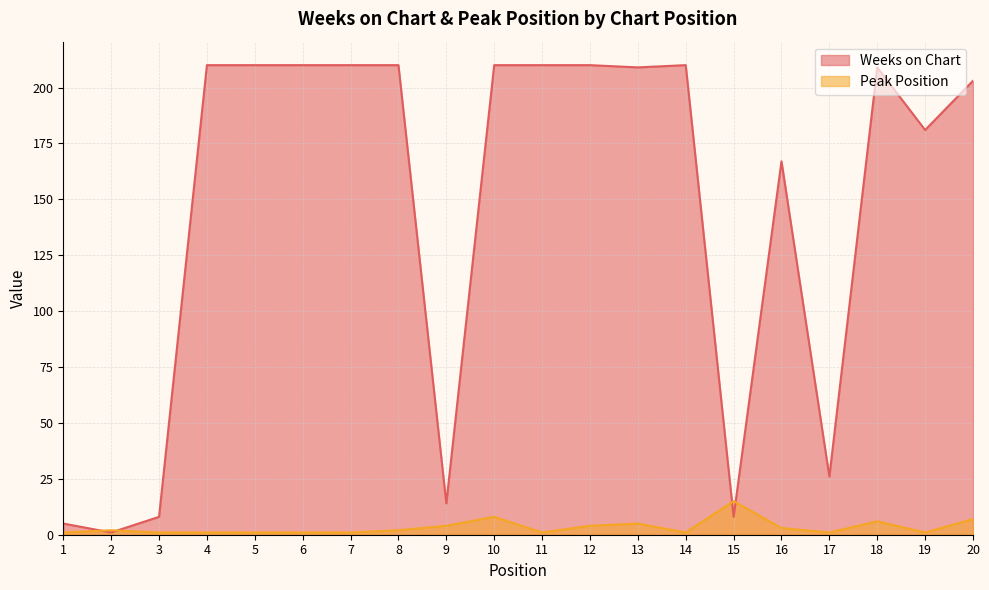

What is the value of the Peak Position point at the 18th from the left?

6